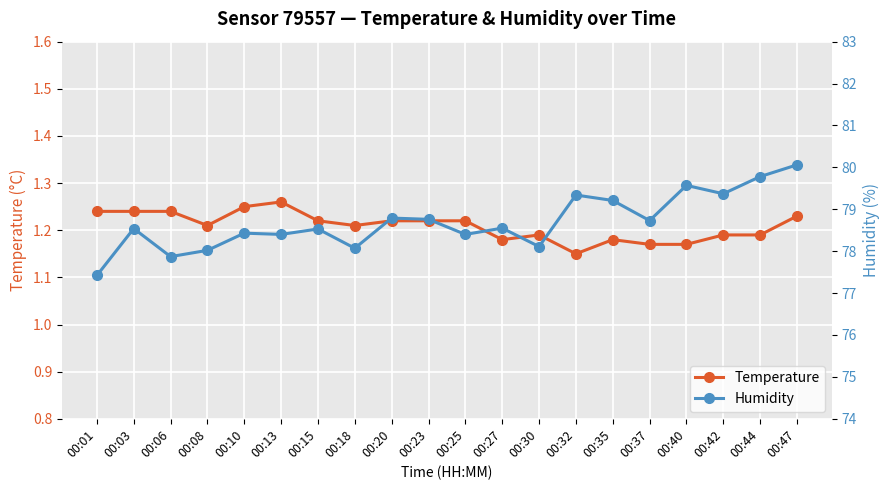

How many lines are shown in the chart?

2